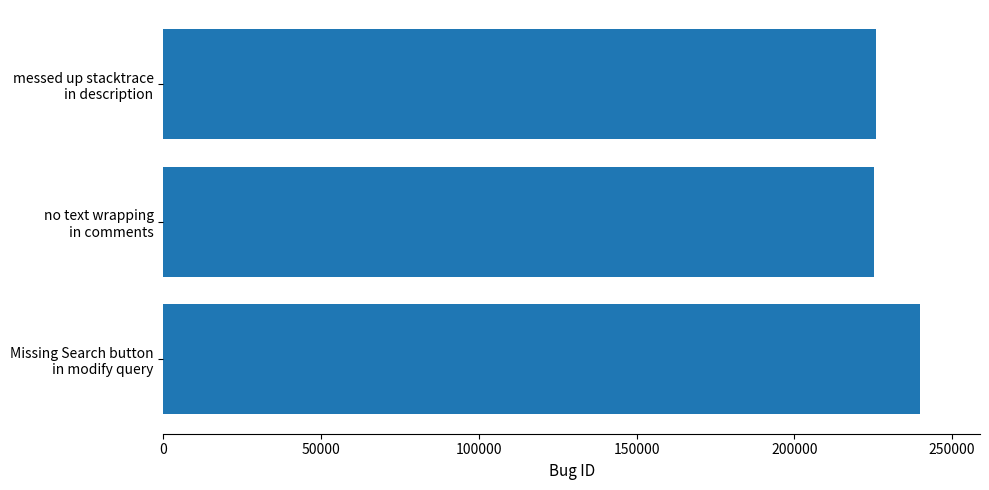

What is the value of the 3rd bar from the top?

239699